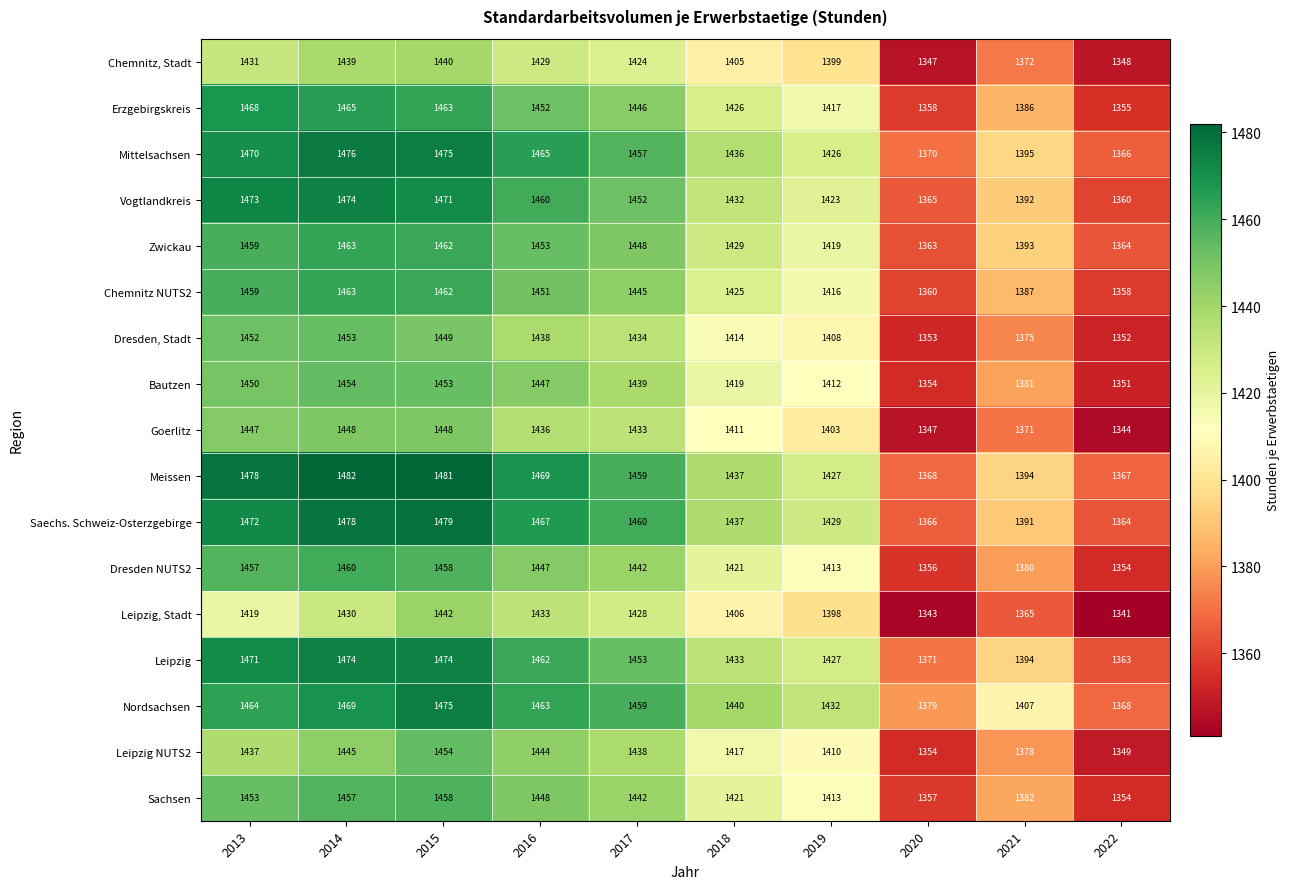

What is the difference between the second highest and minimum values in the Leipzig, Stadt series?

92